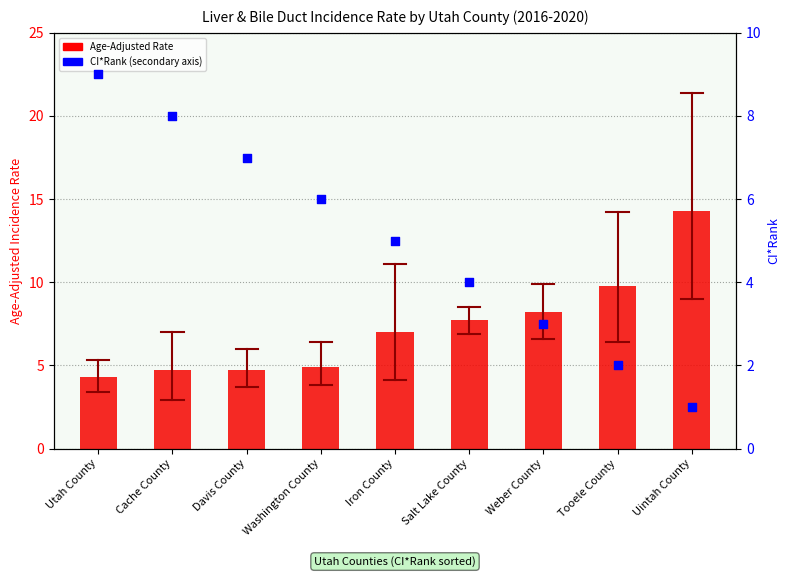

Which series contains the highest Y value?

Age-Adjusted Rate